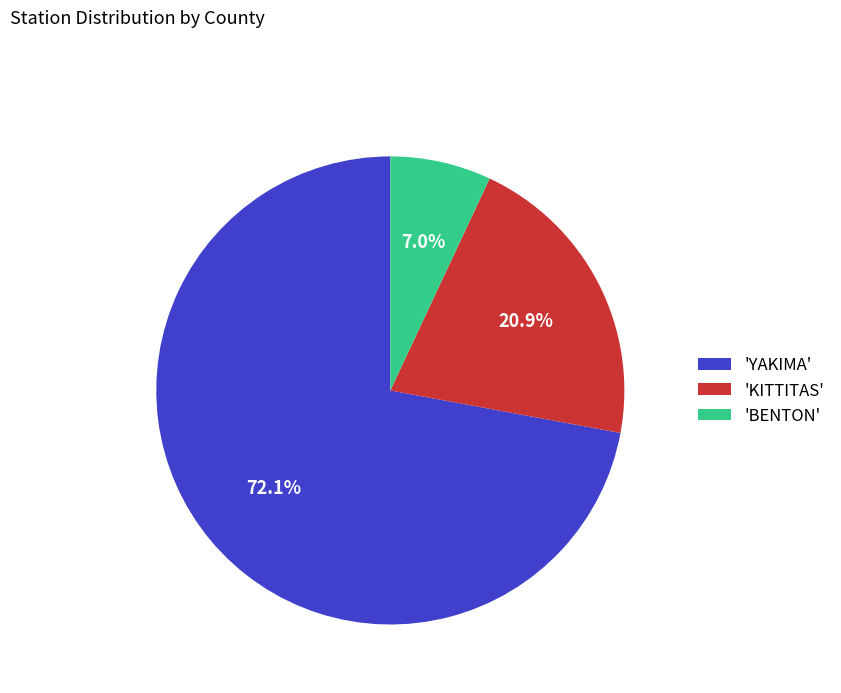

What is the largest slice in the pie chart?

'YAKIMA'